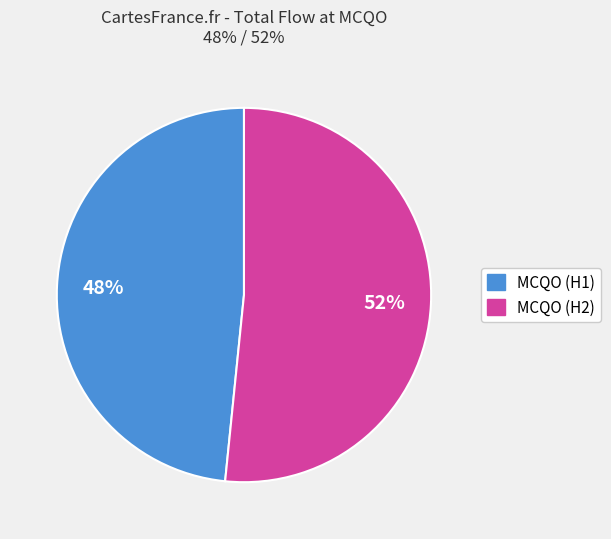

Is there a majority slice in this chart?

Yes